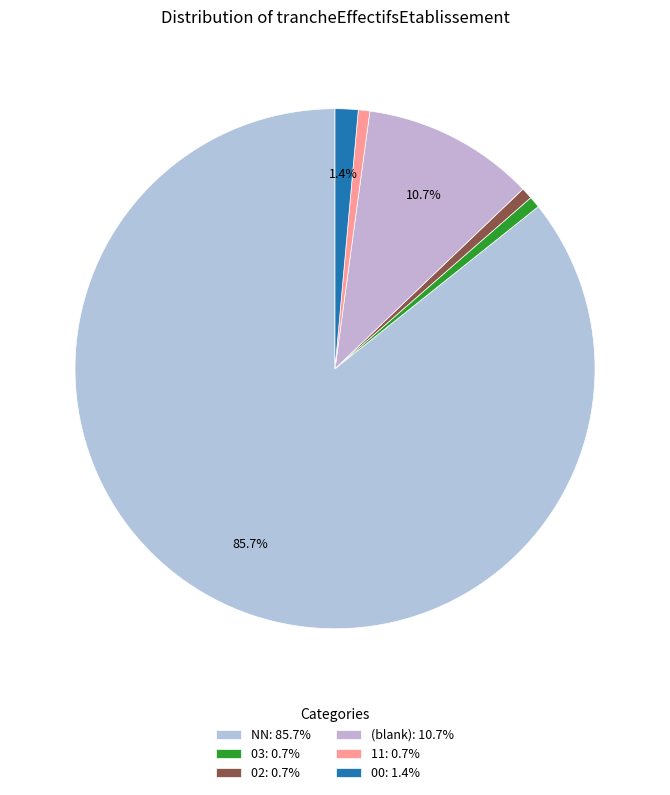

How many slices are in this pie chart?

6